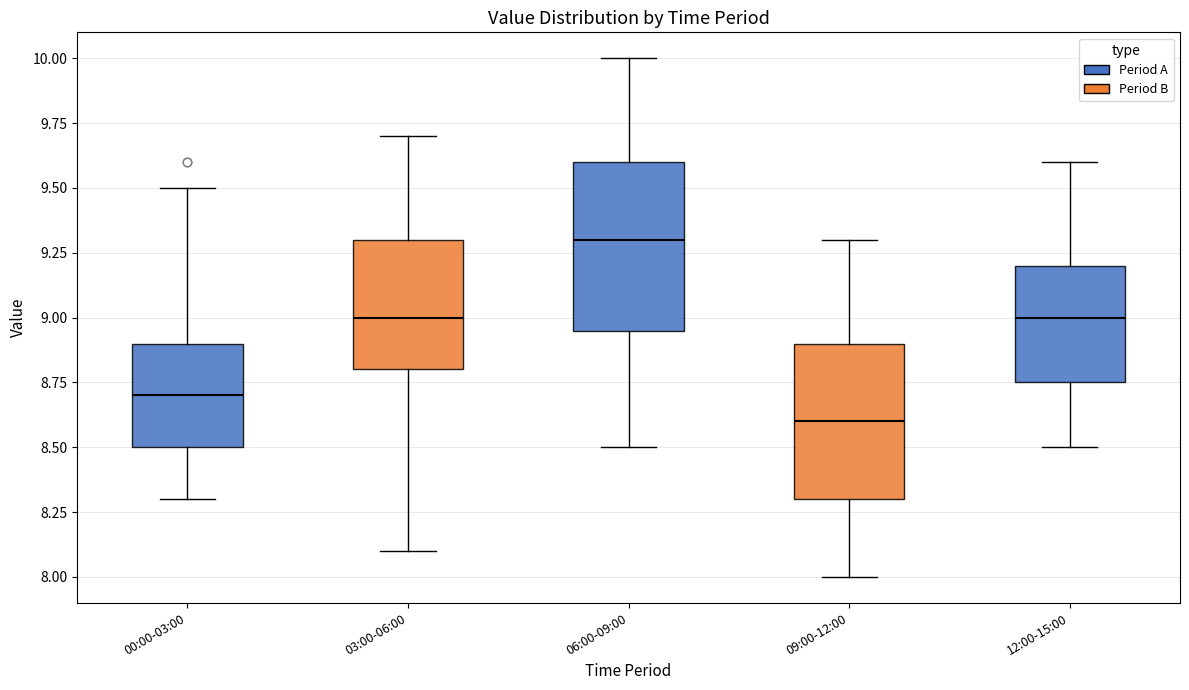

Comparing the boxes themselves (not the whiskers), which one is the tallest?

06:00-09:00